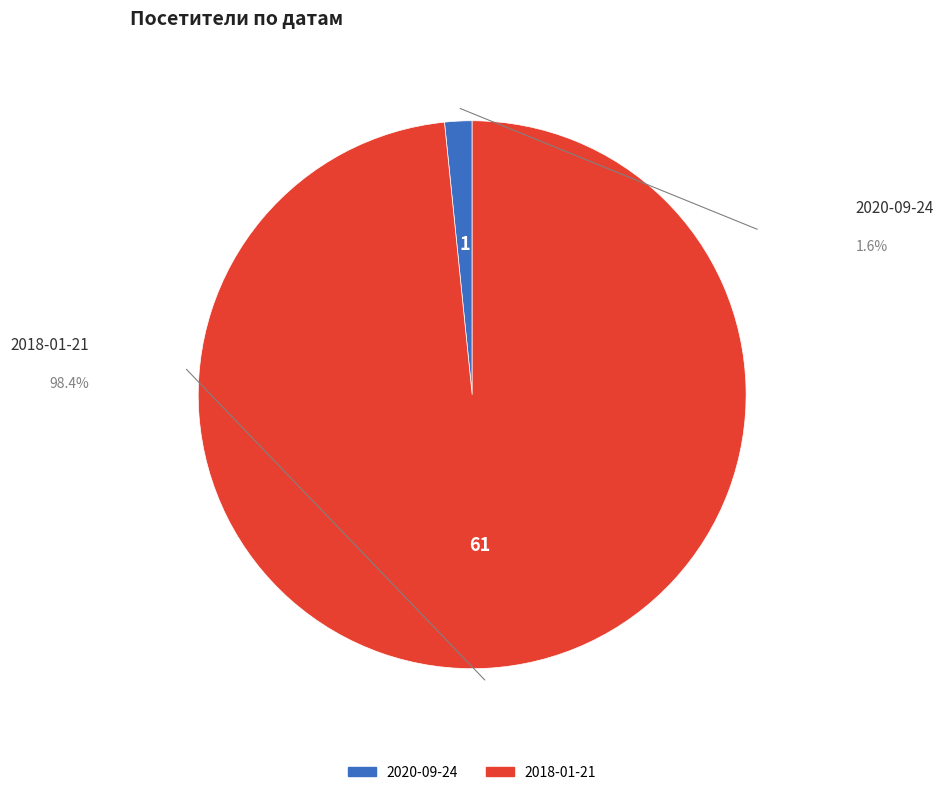

Does 2018-01-21 account for over 50% of the chart?

Yes